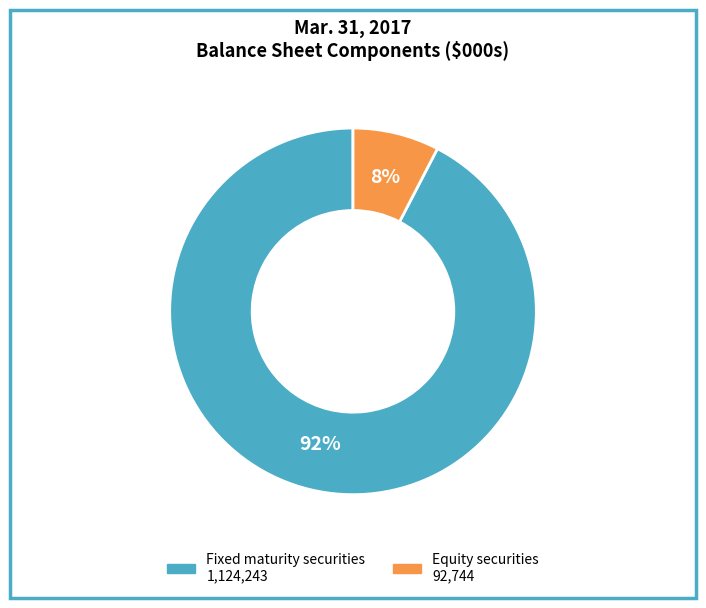

What is the largest slice in the pie chart?

Fixed maturity securities